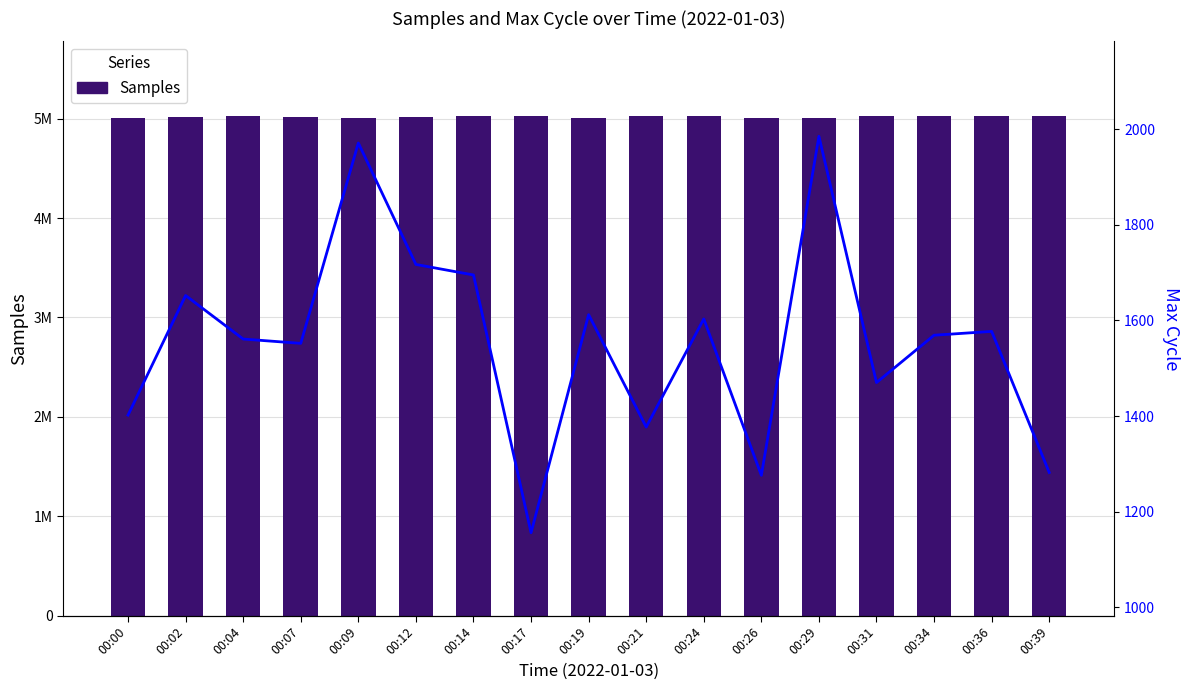

What value does the Samples series have at 00:04, to the nearest 10?

5023300